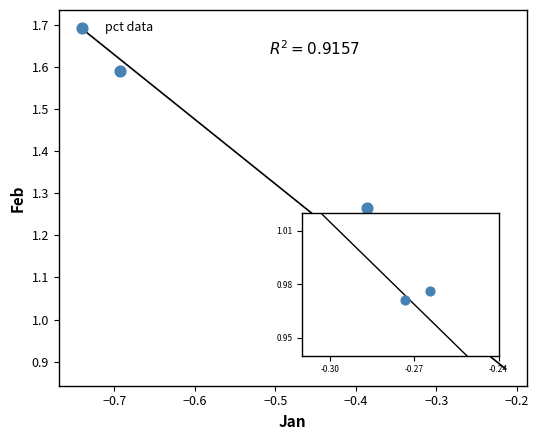

What is the range of Y values (max minus min)?

0.6